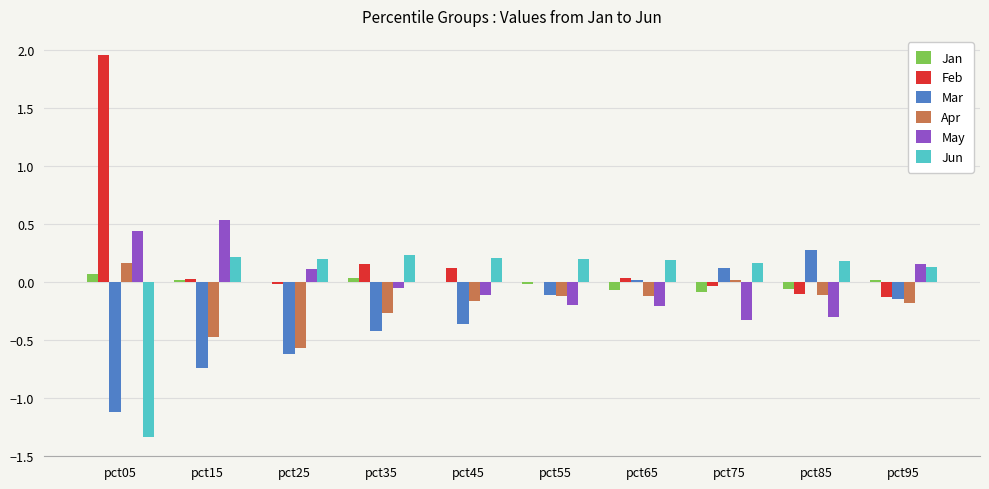

Is the value of Jan at pct65 greater than the value of Feb at pct95?

Yes